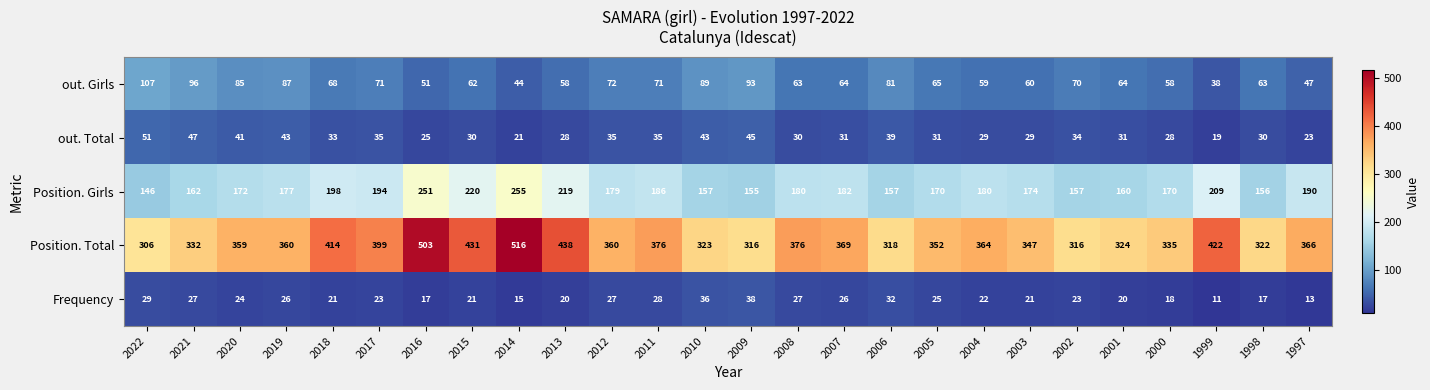

Is the value of out. Girls at 2001 greater than the value of Position. Total at 2010?

No